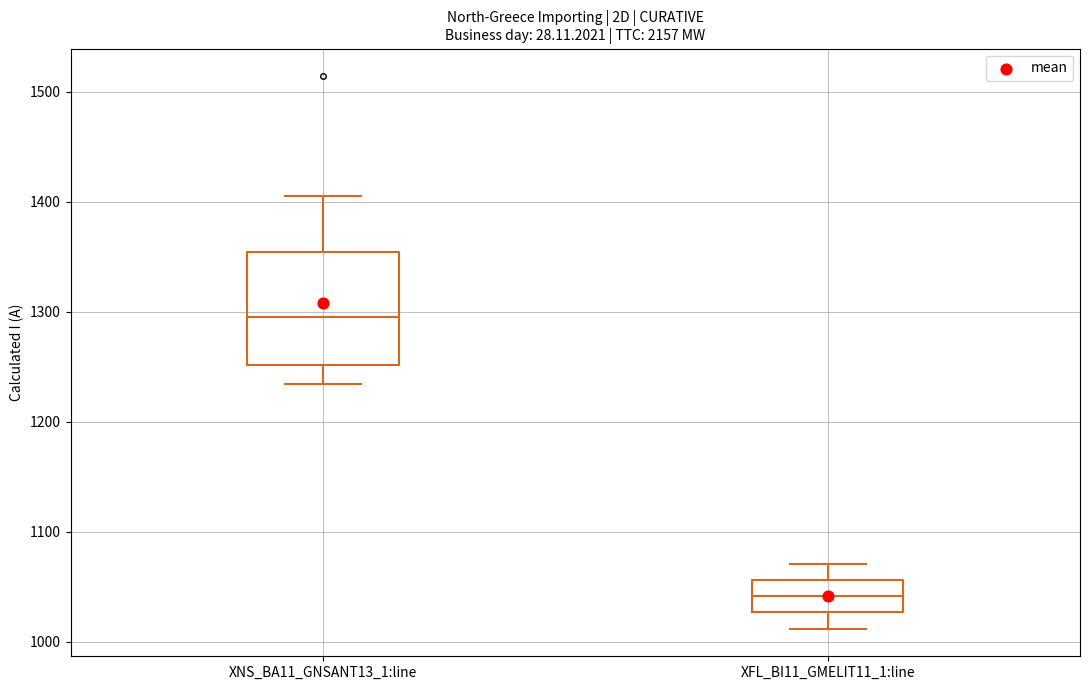

Which box is the tallest, from its lower edge to its upper edge?

XNS_BA11_GNSANT13_1:line